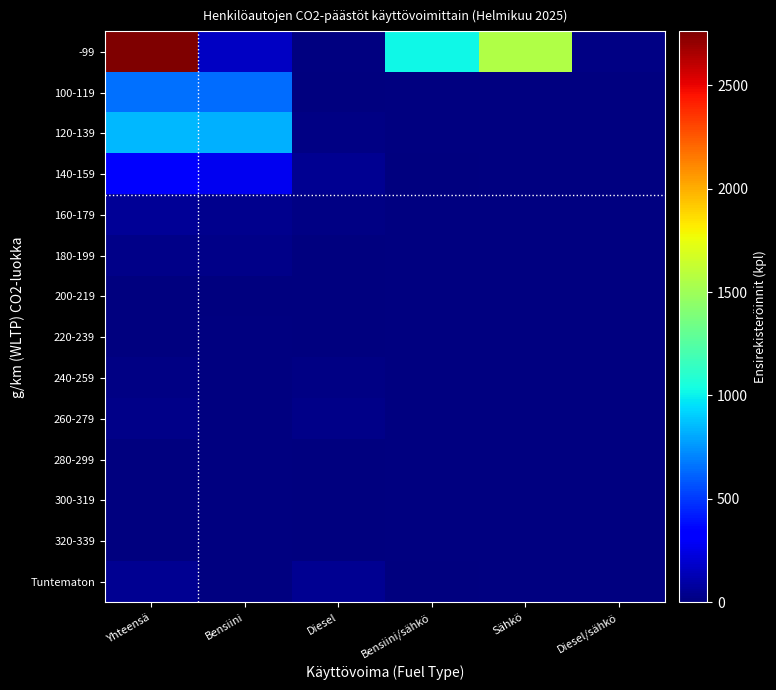

List the series in order of their peak value, lowest first.

300-319, 320-339, 200-219, 220-239, 280-299, 240-259, 260-279, 180-199, Tuntematon, 160-179, 140-159, 100-119, 120-139, -99